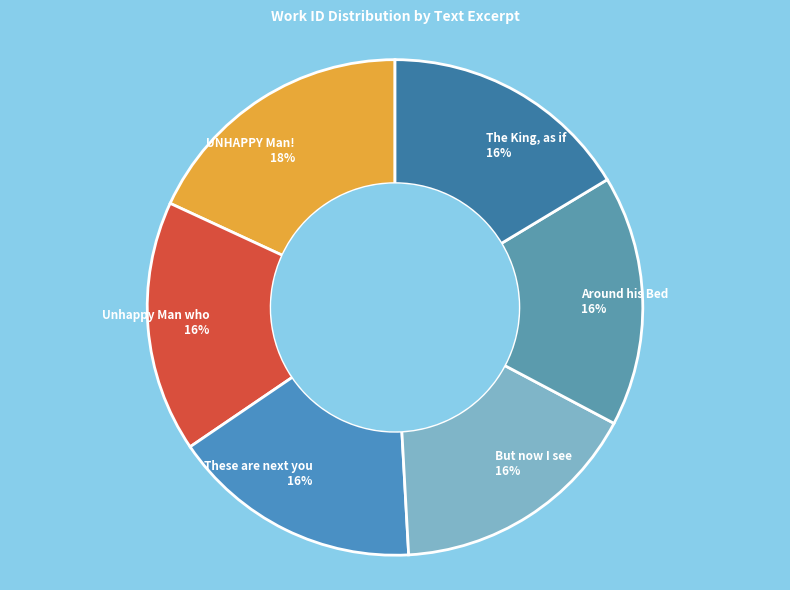

Does UNHAPPY Man! 18% account for over 50% of the chart?

No